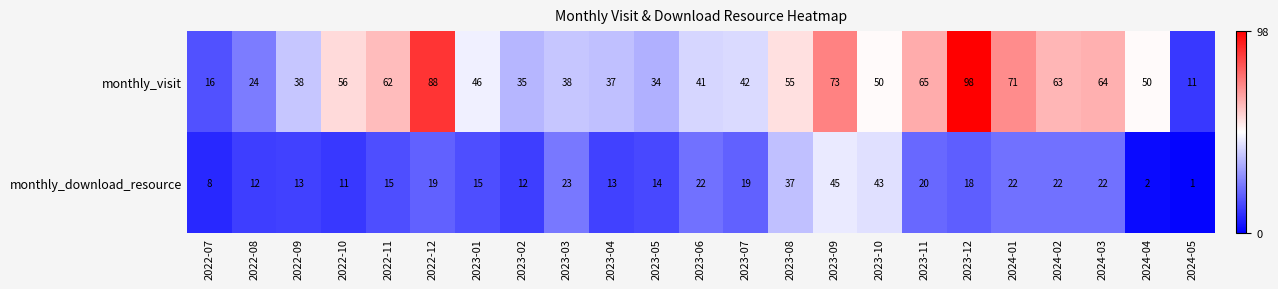

The value of monthly_visit at 2023-08 is 55. True or false?

True